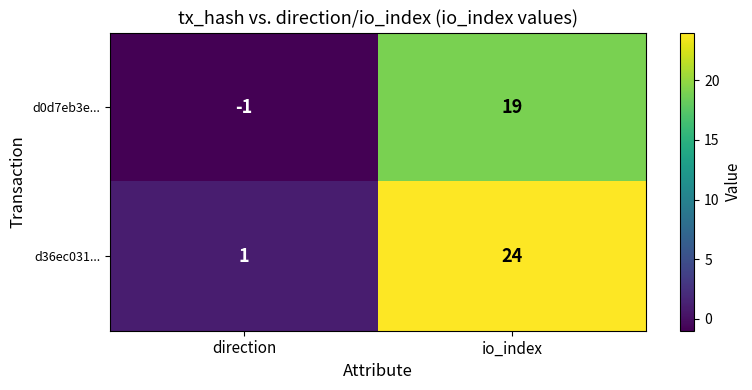

Where is d0d7eb3e... nearest to the value 9?

direction